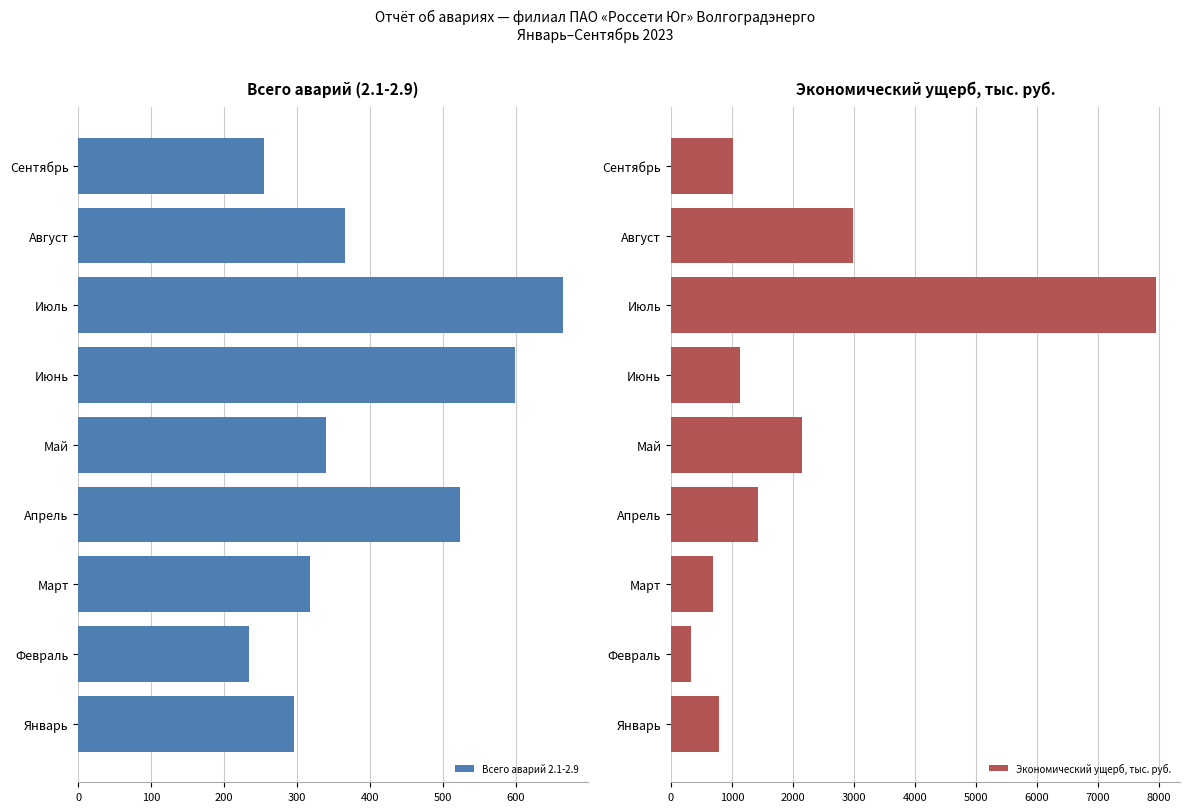

What are all the series names shown in the legend?

Всего аварий 2.1-2.9, Экономический ущерб, тыс. руб.